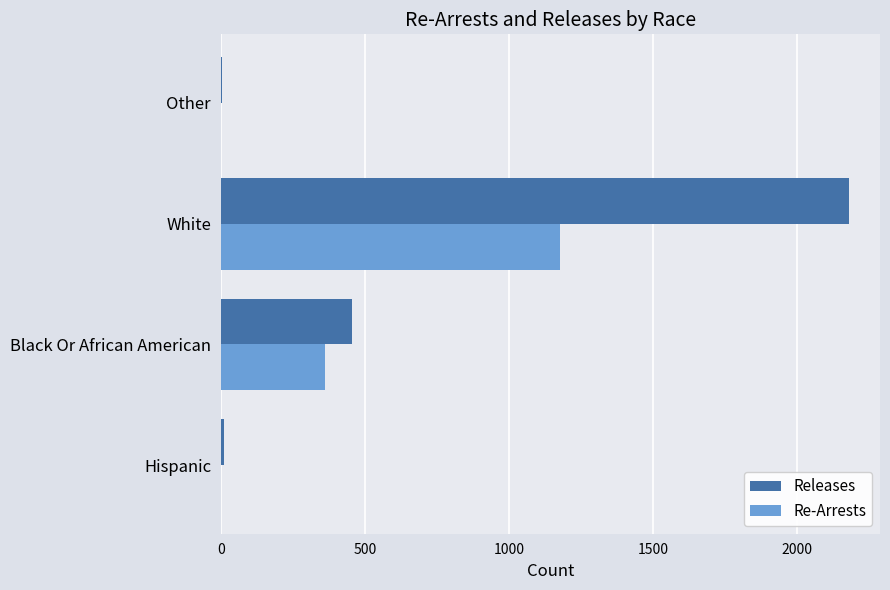

The Re-Arrests series shows 1178 at White. True or false?

True